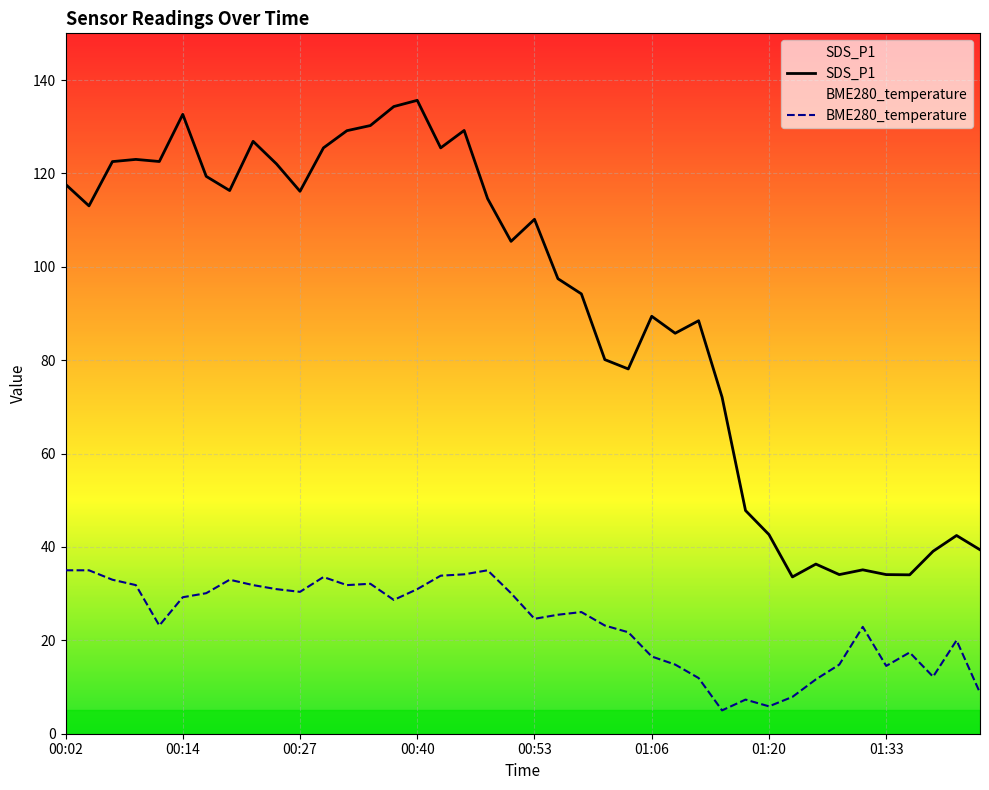

Which category has the lowest value in the BME280_temperature series?

01:13